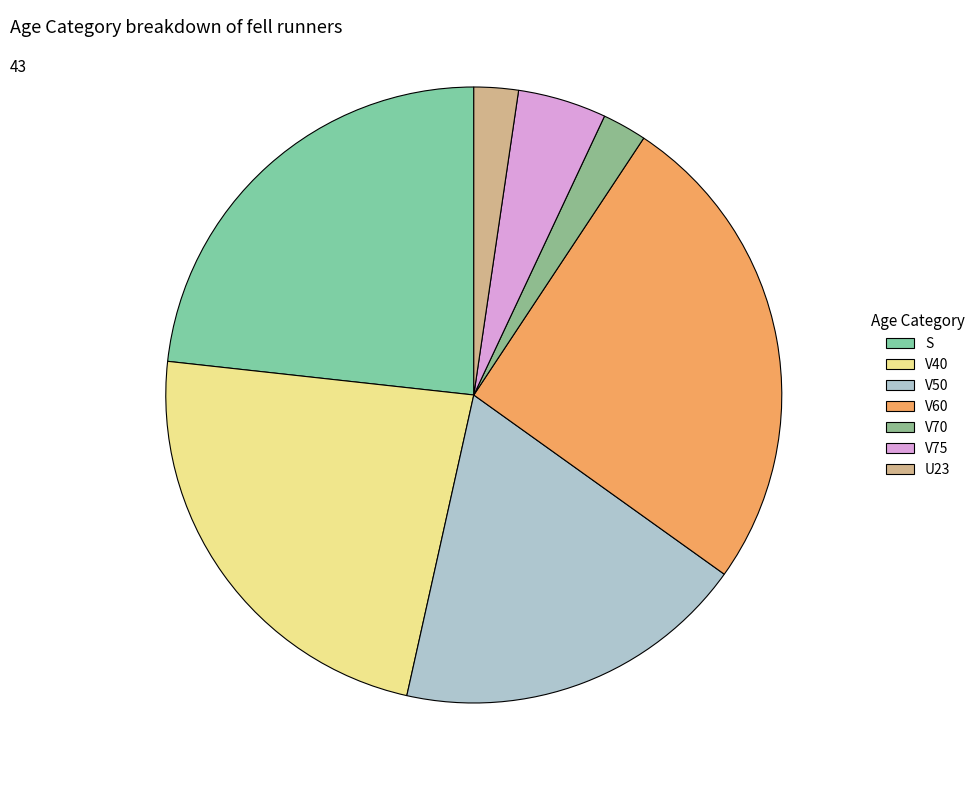

Count the number of slices in the pie.

7